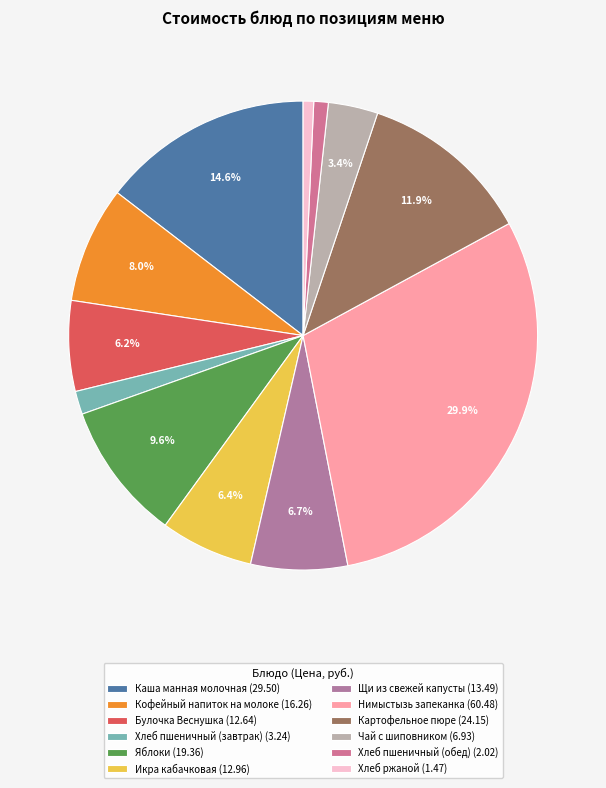

Combined, what portion of the pie is Щи из свежей капусты and Каша манная молочная?

21.2%